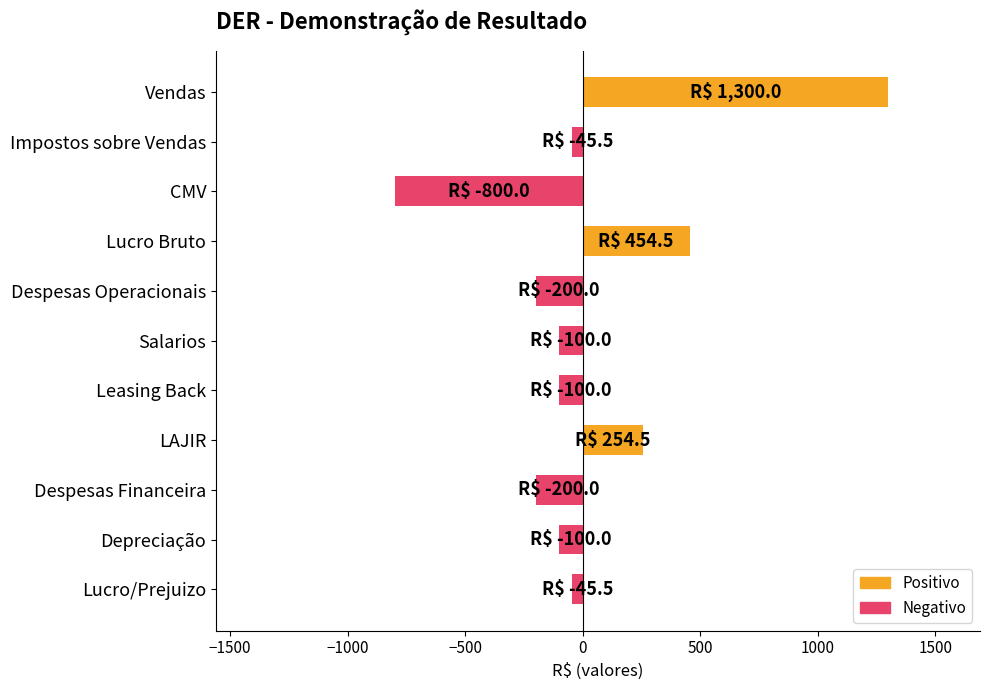

Rank the series by their maximum value, from lowest to highest.

Negativo, Positivo